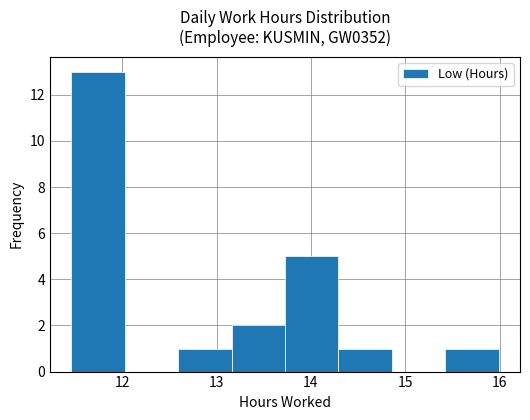

Reading left to right, list every bar in this chart as the range it spans on the x-axis followed by its height. Neither the bar edges nor the heights are printed on the chart, so give them approximately, as read against the axes.

11.5 to 12.0: 13
12.0 to 12.6: 0
12.6 to 13.2: 1
13.2 to 13.7: 2
13.7 to 14.3: 5
14.3 to 14.9: 1
14.9 to 15.4: 0
15.4 to 16.0: 1